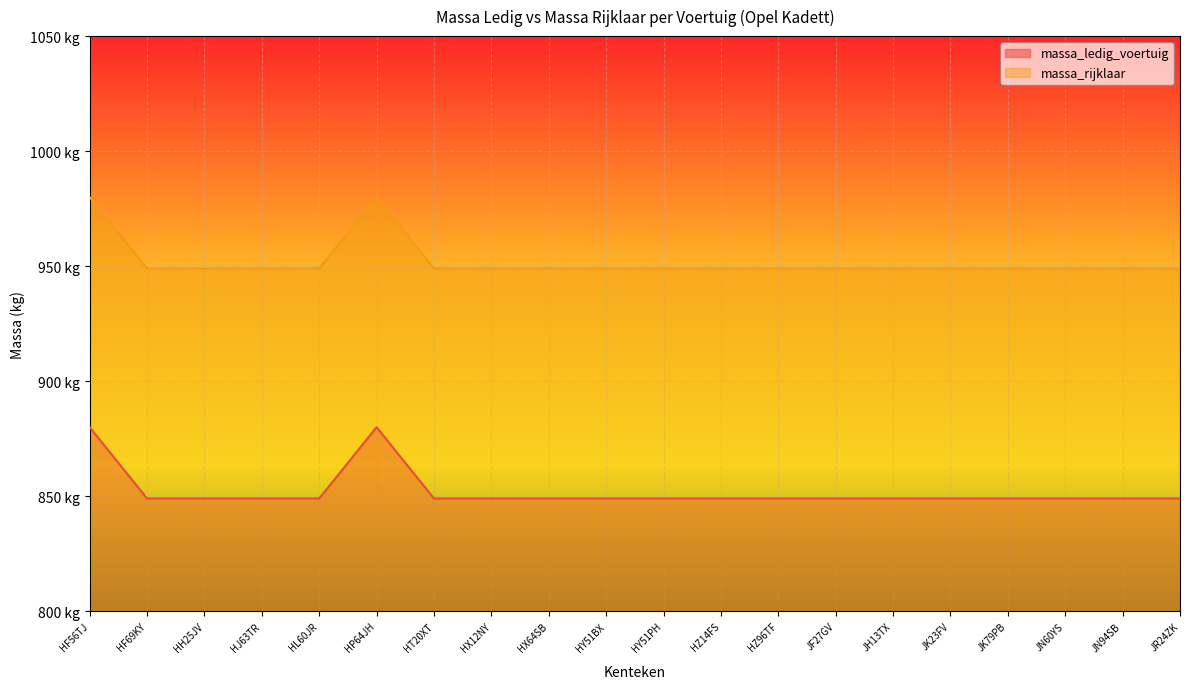

List the series in order of their peak value, lowest first.

massa_ledig_voertuig, massa_rijklaar